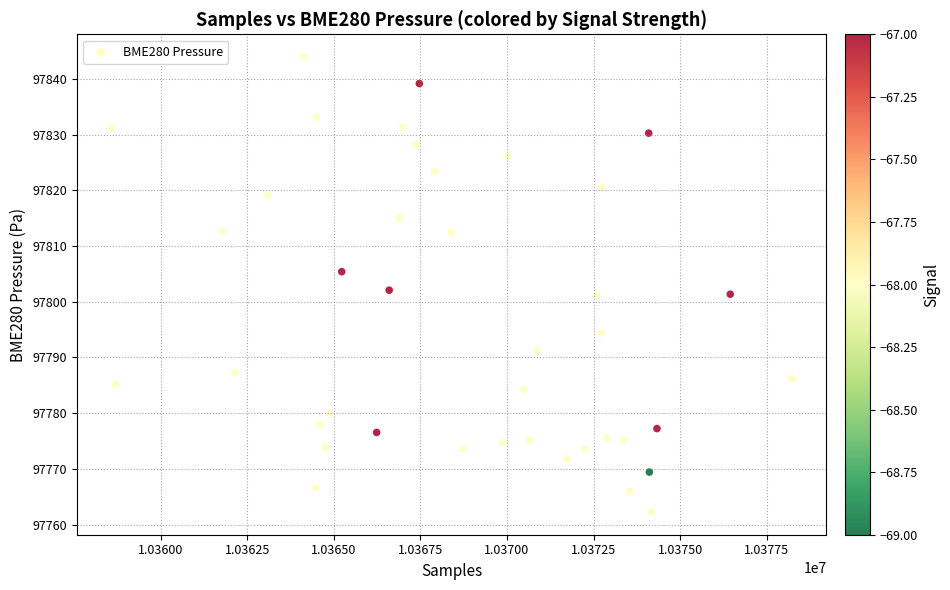

What is the range of Y values (max minus min)?

81.7